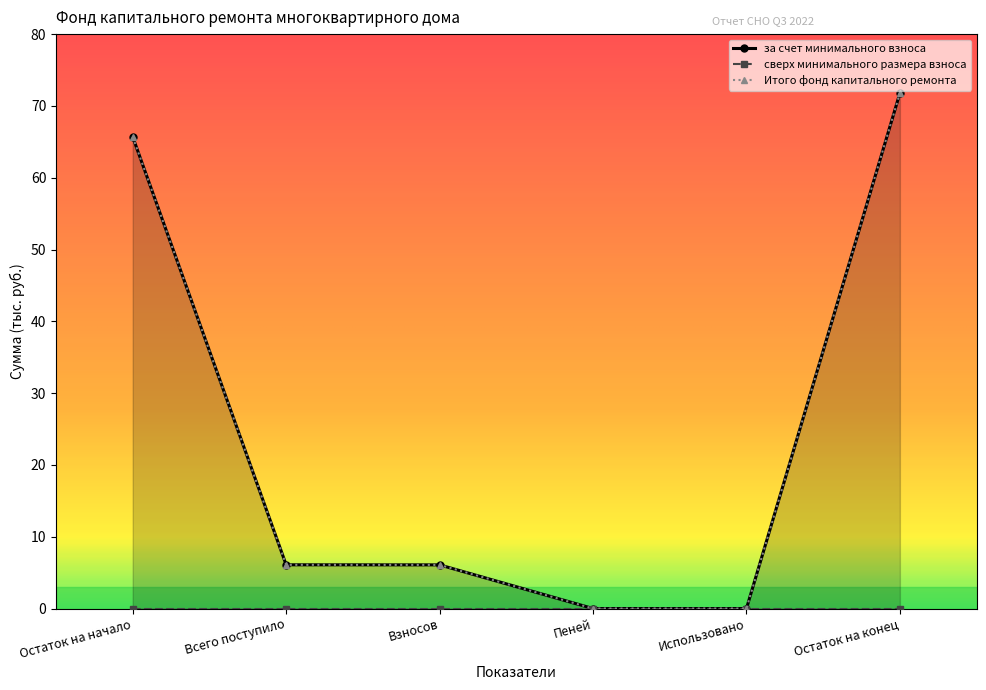

At which category does the chart reach its peak across all series?

Остаток на конец